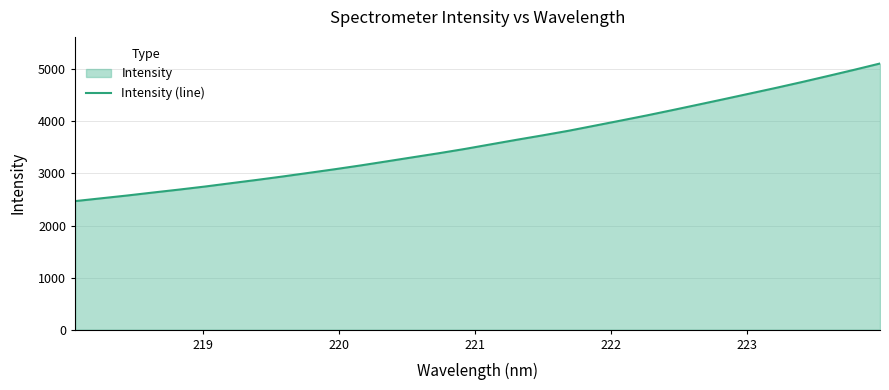

What is the greatest value displayed?

5112.4